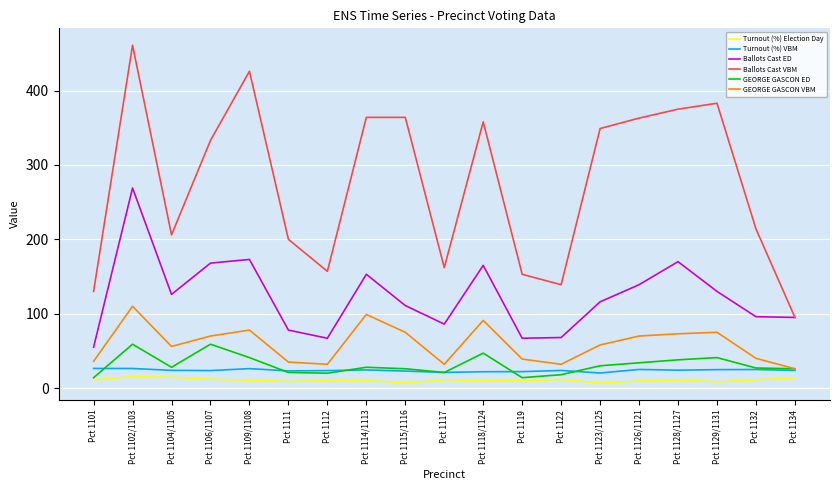

Which series has the widest spread of values?

Ballots Cast VBM